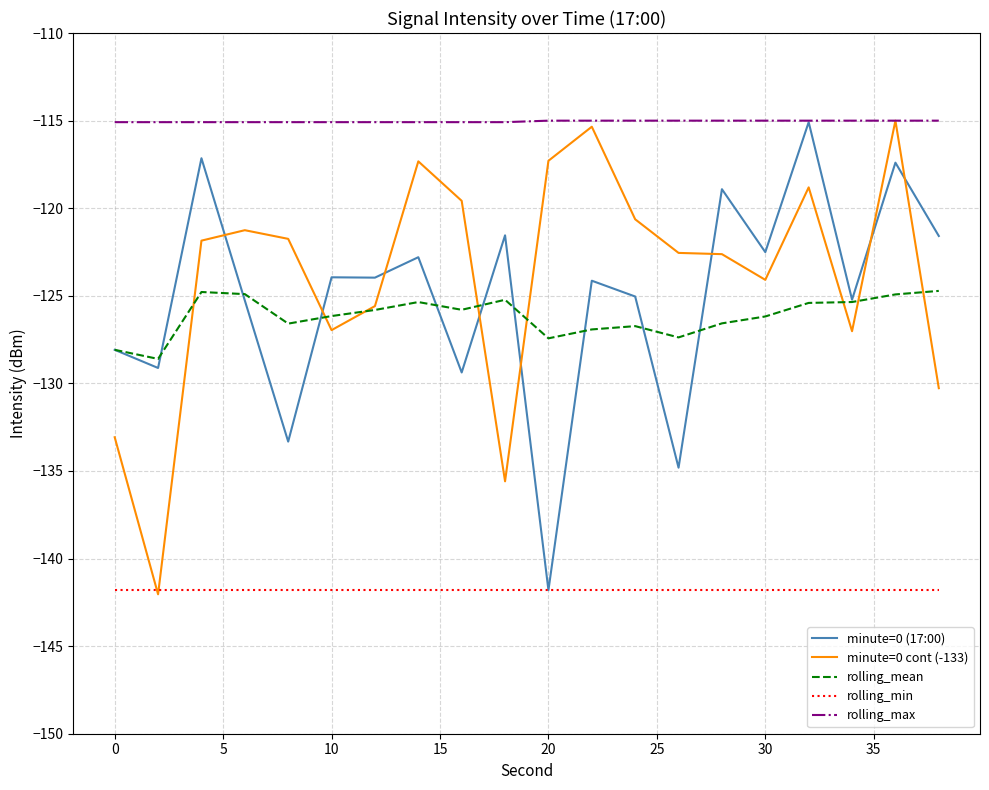

What is the highest value of the rolling_mean series?

-124.7